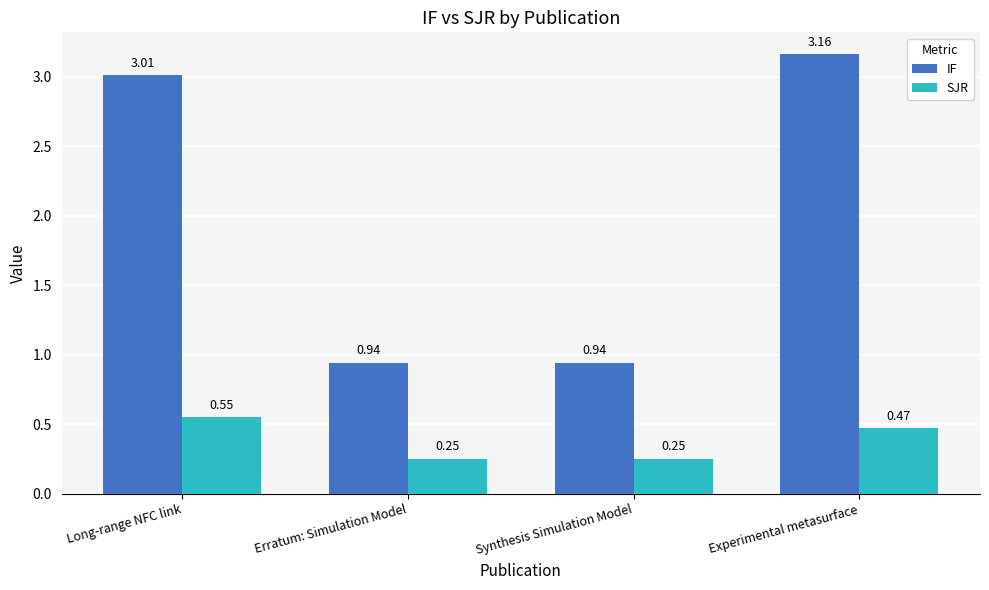

How many distinct data groups are displayed?

2